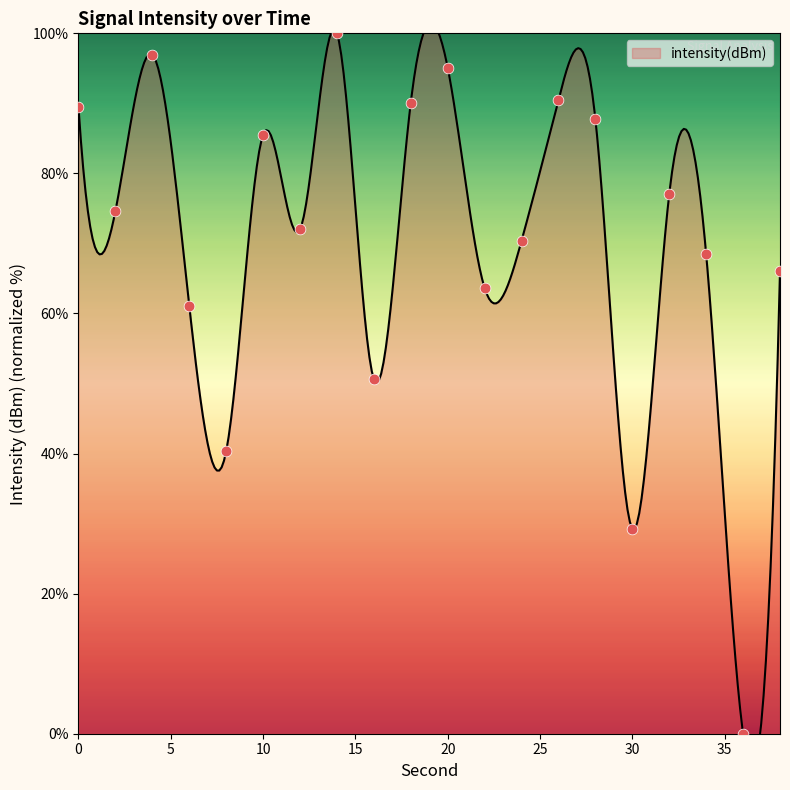

Which has a higher value, 8 or 14?

14